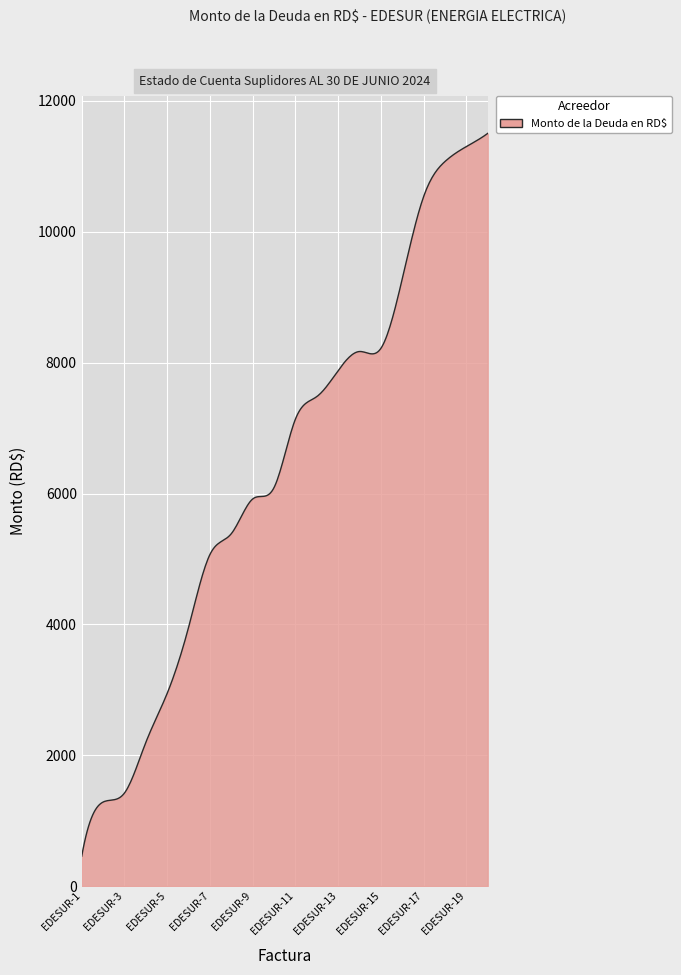

How many categories are shown in the chart?

300